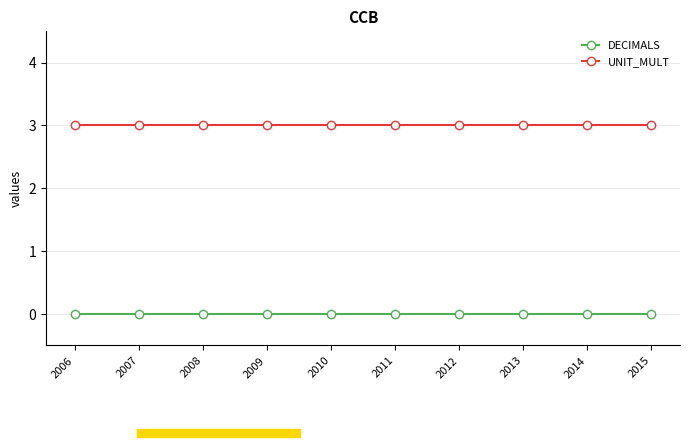

What is the value of the UNIT_MULT point at the 3rd from the left?

3